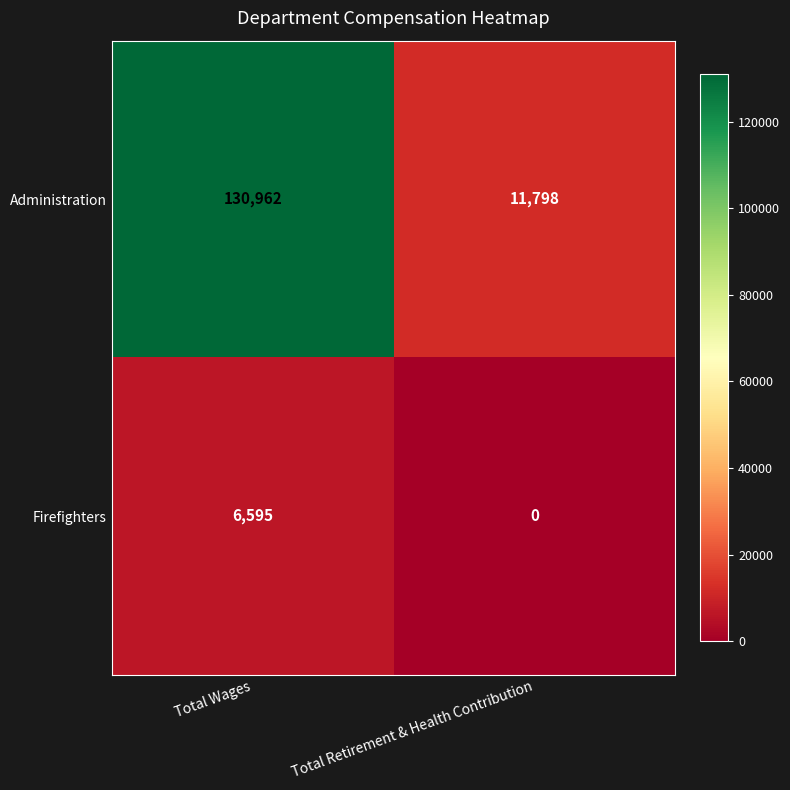

At which category is the sum across all series the highest?

Total Wages